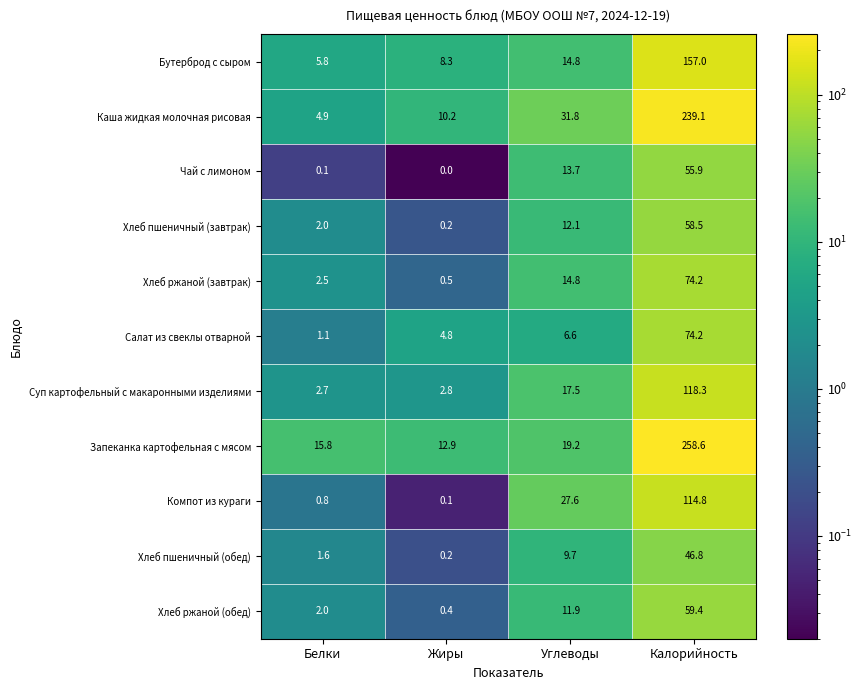

Between Углеводы and Калорийность, which series saw the biggest shift?

Запеканка картофельная с мясом